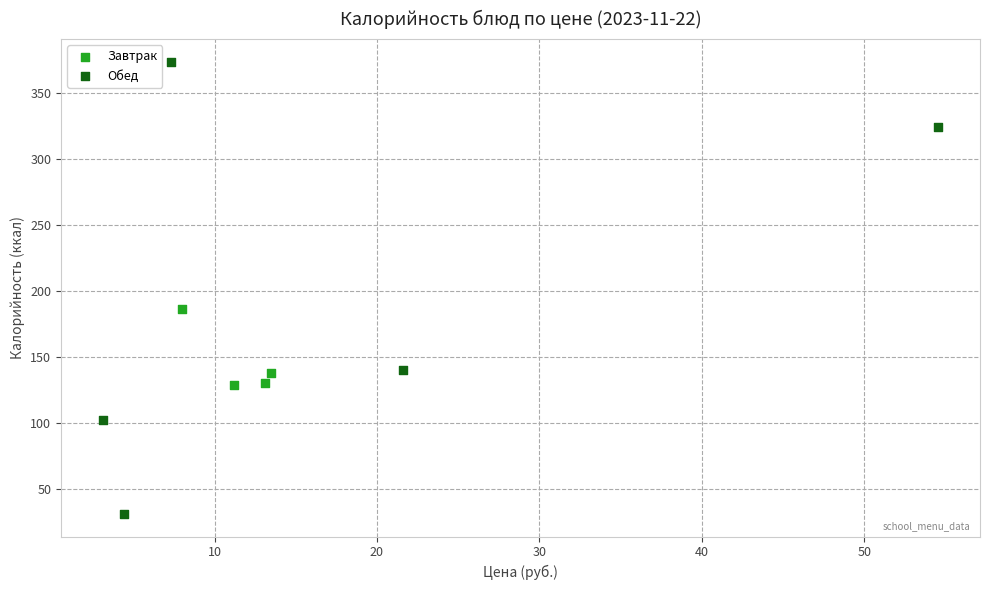

Which series reaches the minimum Y coordinate?

Обед